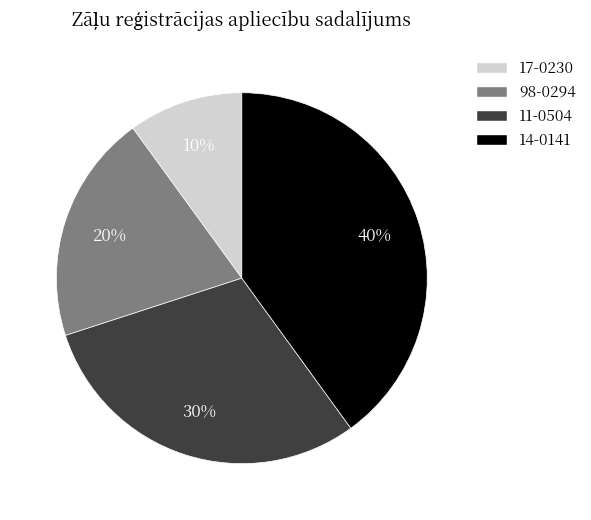

Which has a higher value, 14-0141 or 17-0230?

14-0141